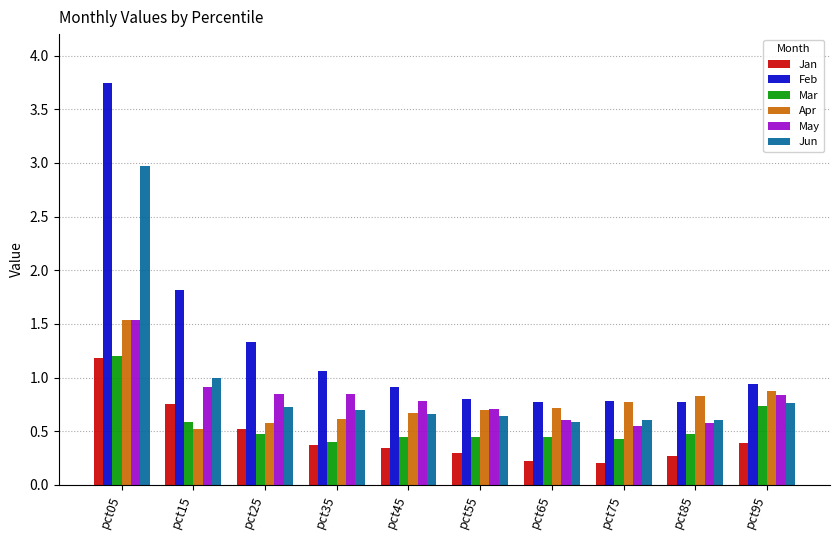

What is the value of the Feb bar at the 4th from the left?

1.1